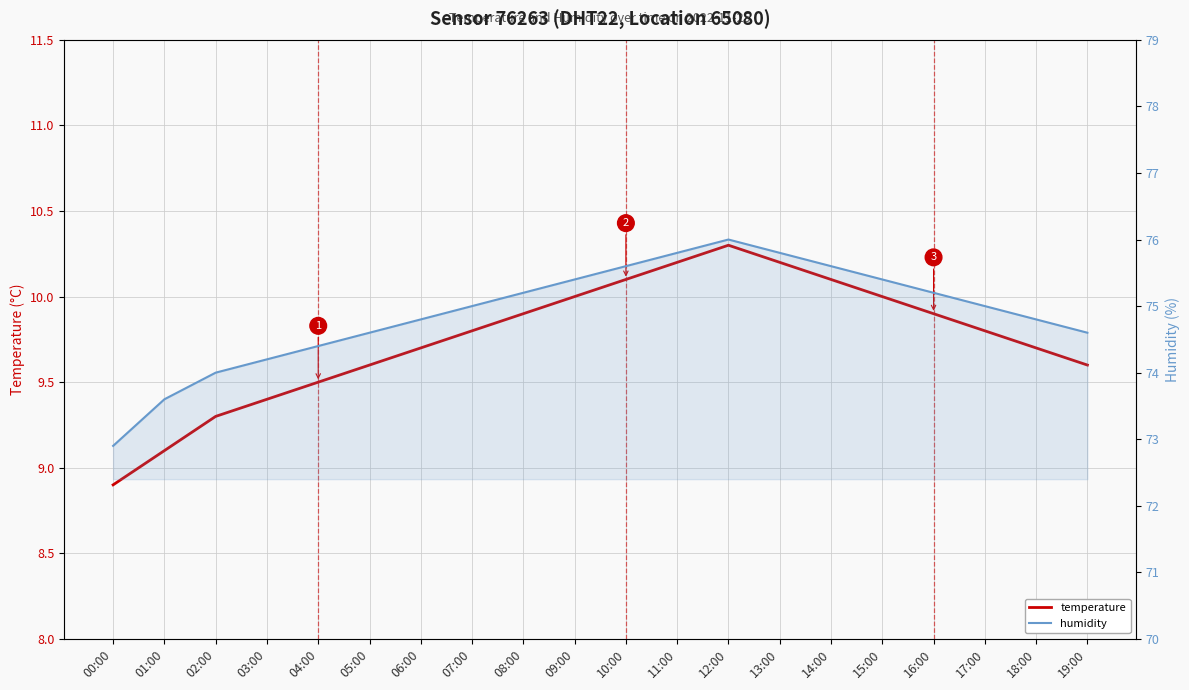

What is the difference between the second highest and second lowest values in the humidity series?

2.2